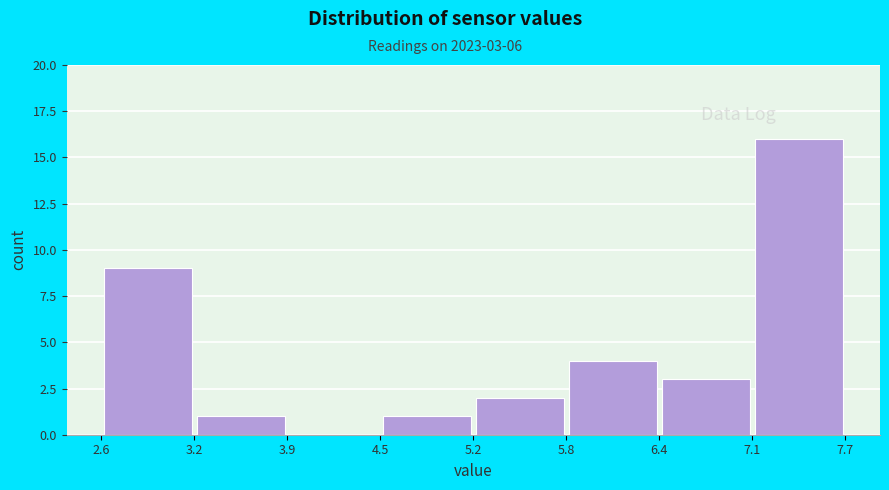

Over which range of the x-axis is the bar tallest?

7.1 to 7.7